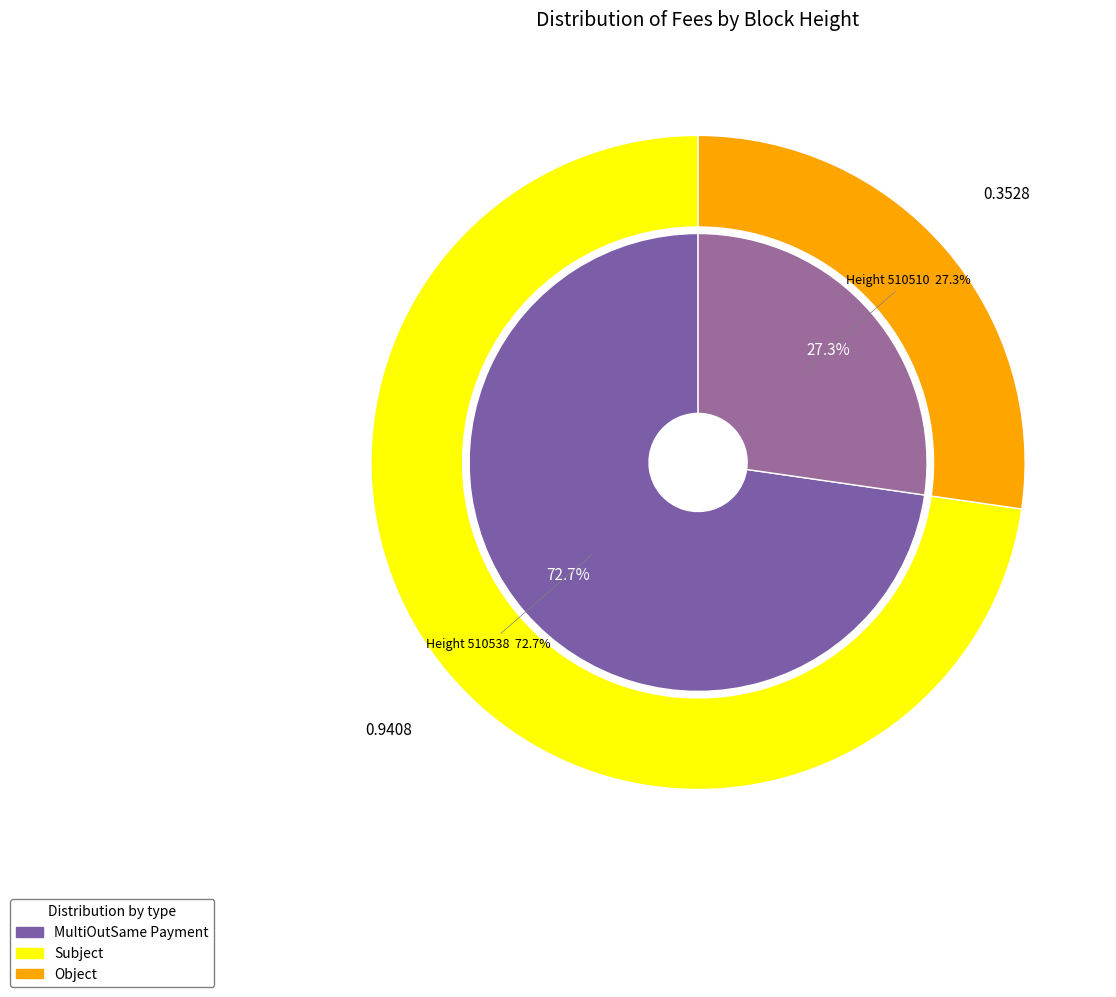

What is the change in value from 510538 to 510510?

-0.6